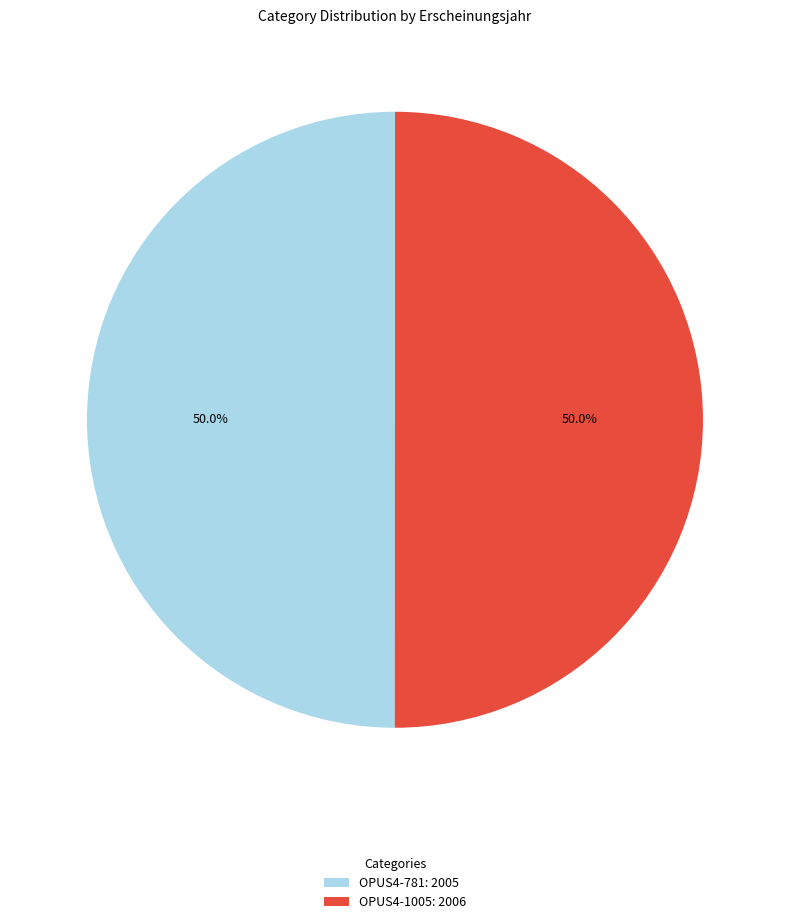

To the nearest percent, what is the average slice percentage?

50%